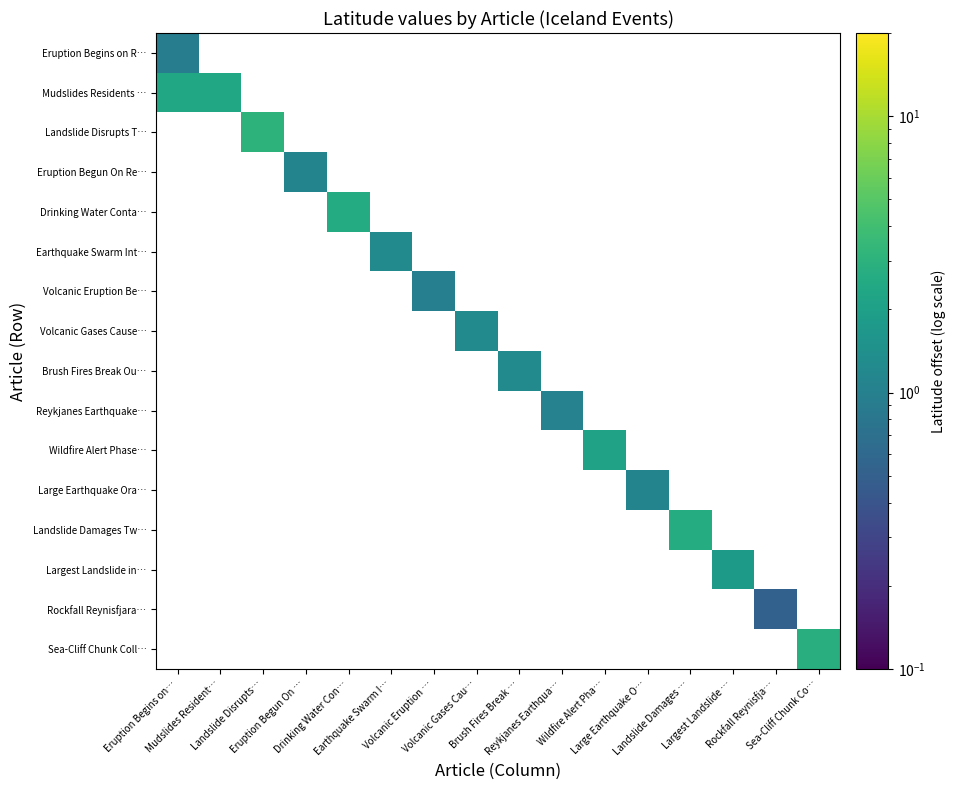

Is the value of Landslide Damages Tw… at Drinking Water Con… greater than the value of Eruption Begun On Re… at Landslide Damages …?

No